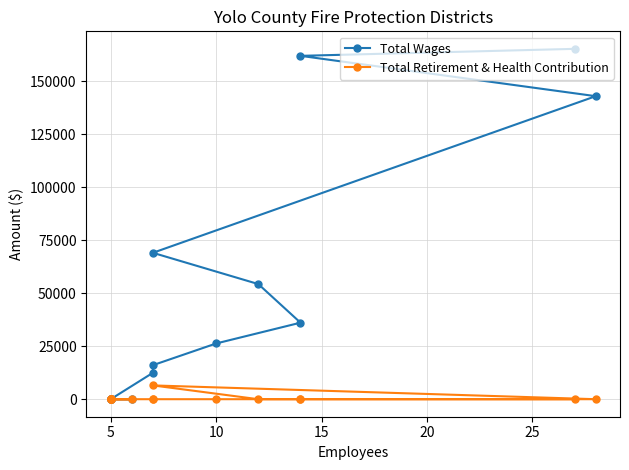

True or false: Total Wages has more than 2 points higher than both neighbors.

False